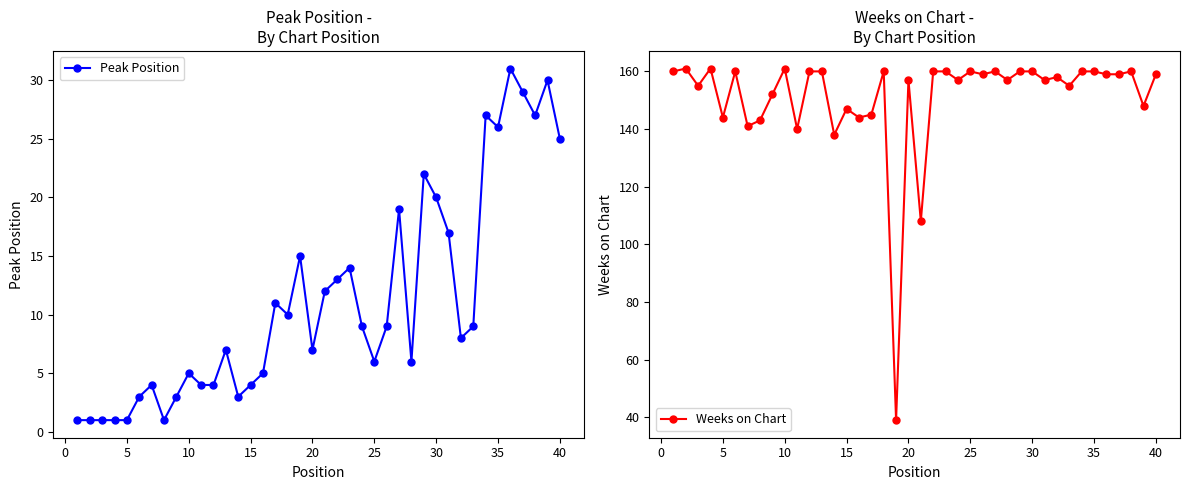

Reading left to right, transcribe all the data shown in this chart.

Peak Position: 1	1	1	1	1	3	4	1	3	5	4	4	7	3	4	5	11	10	15	7	12	13	14	9	6	9	19	6	22	20	17	8	9	27	26	31	29	27	30	25
Weeks on Chart: 160	161	155	161	144	160	141	143	152	161	140	160	160	138	147	144	145	160	39	157	108	160	160	157	160	159	160	157	160	160	157	158	155	160	160	159	159	160	148	159